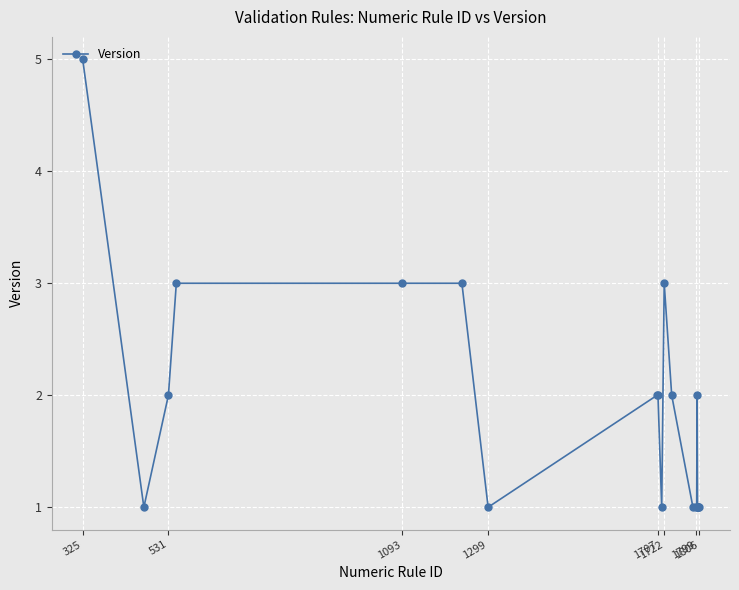

What is the value of the 13th point from the left?

1